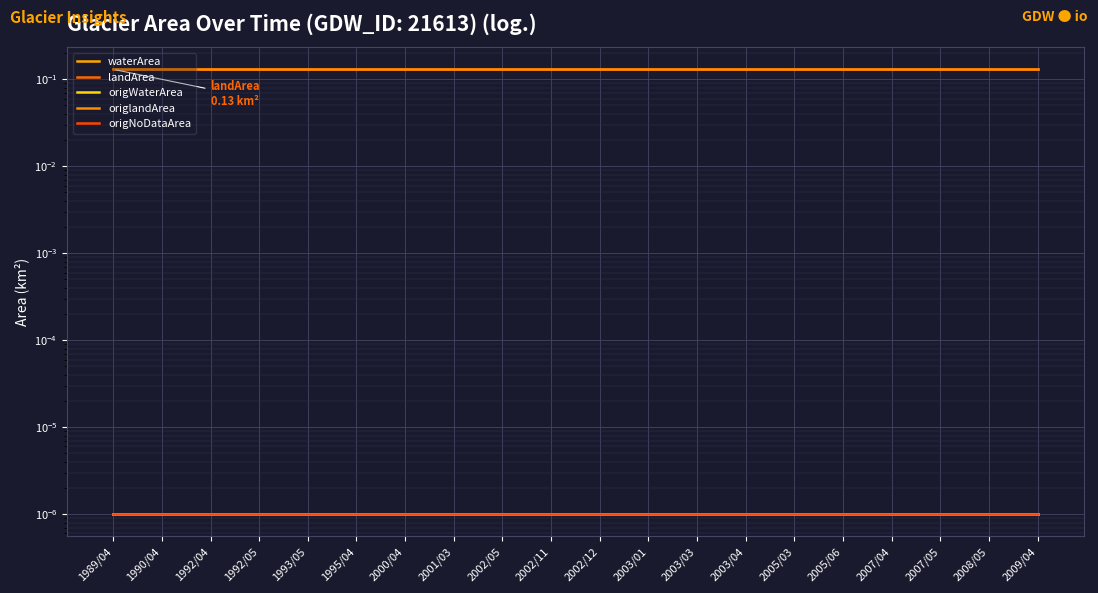

Rank the series by their maximum value, from lowest to highest.

waterArea, origWaterArea, origNoDataArea, landArea, origlandArea